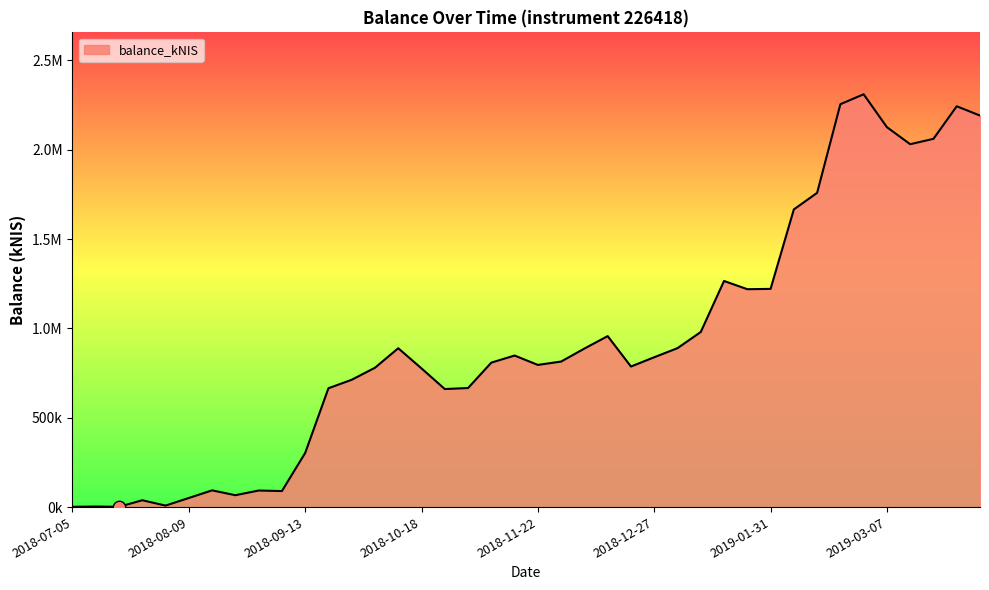

Does the chart have visible grid lines?

No